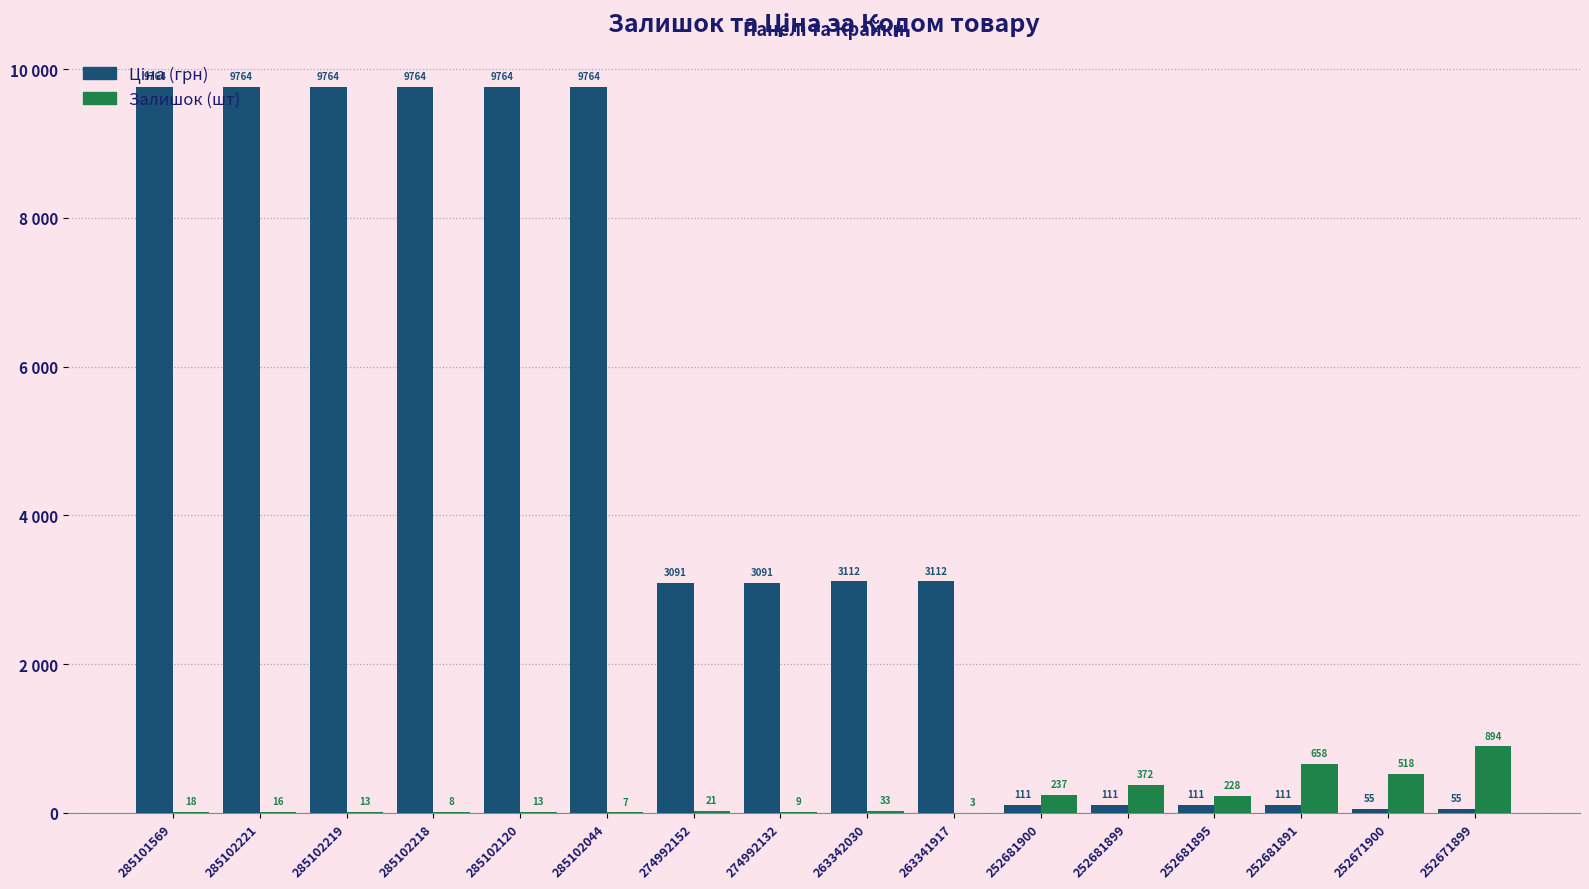

Are the bars grouped side by side (vs. stacked)?

Yes